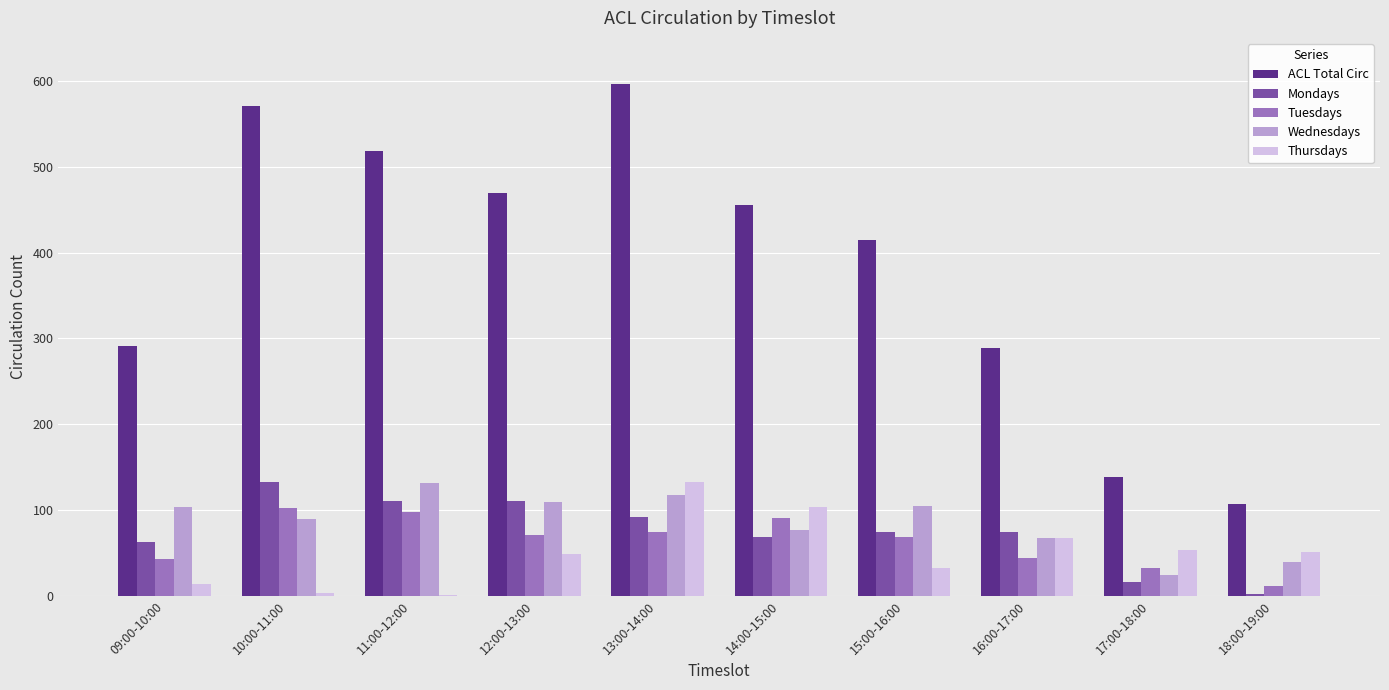

Which category has the highest value in the Thursdays series?

13:00-14:00